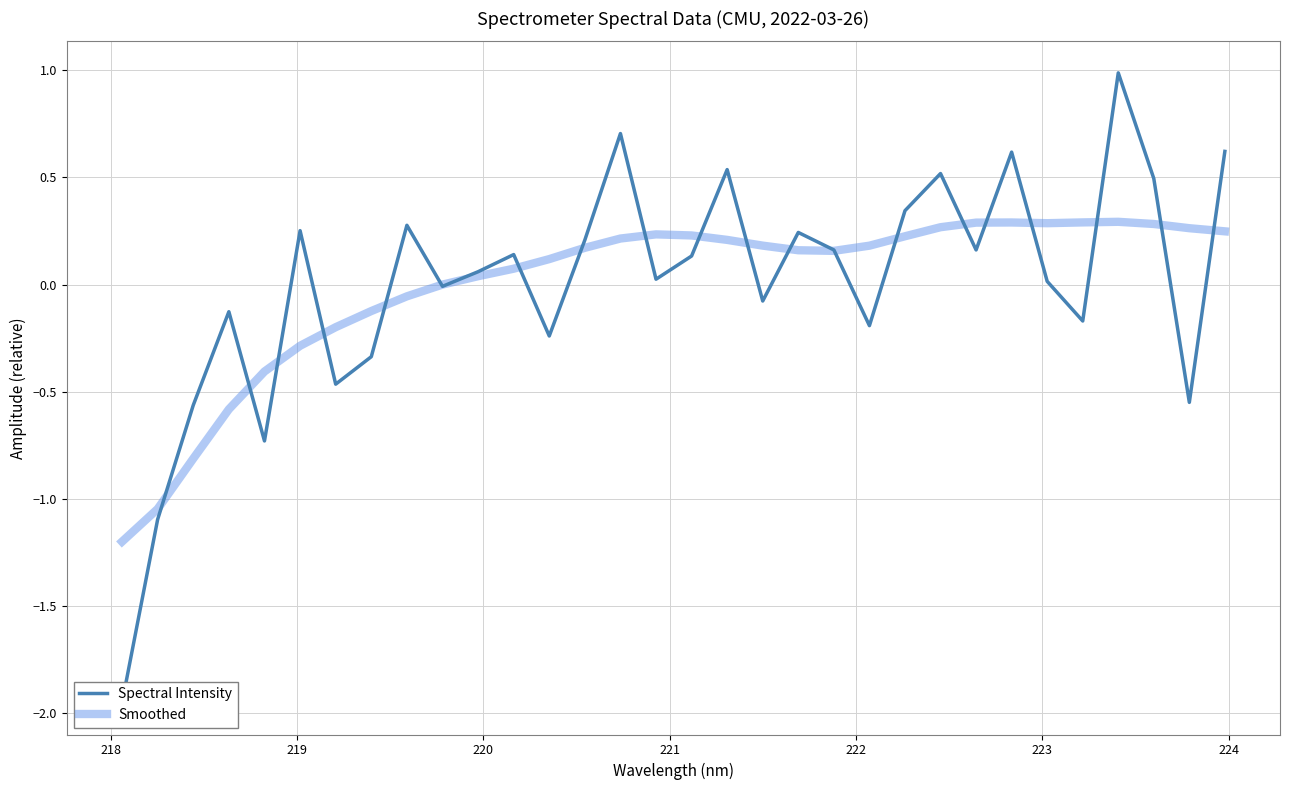

List the series in order of their overall mean, lowest first.

Smoothed, Spectral Intensity